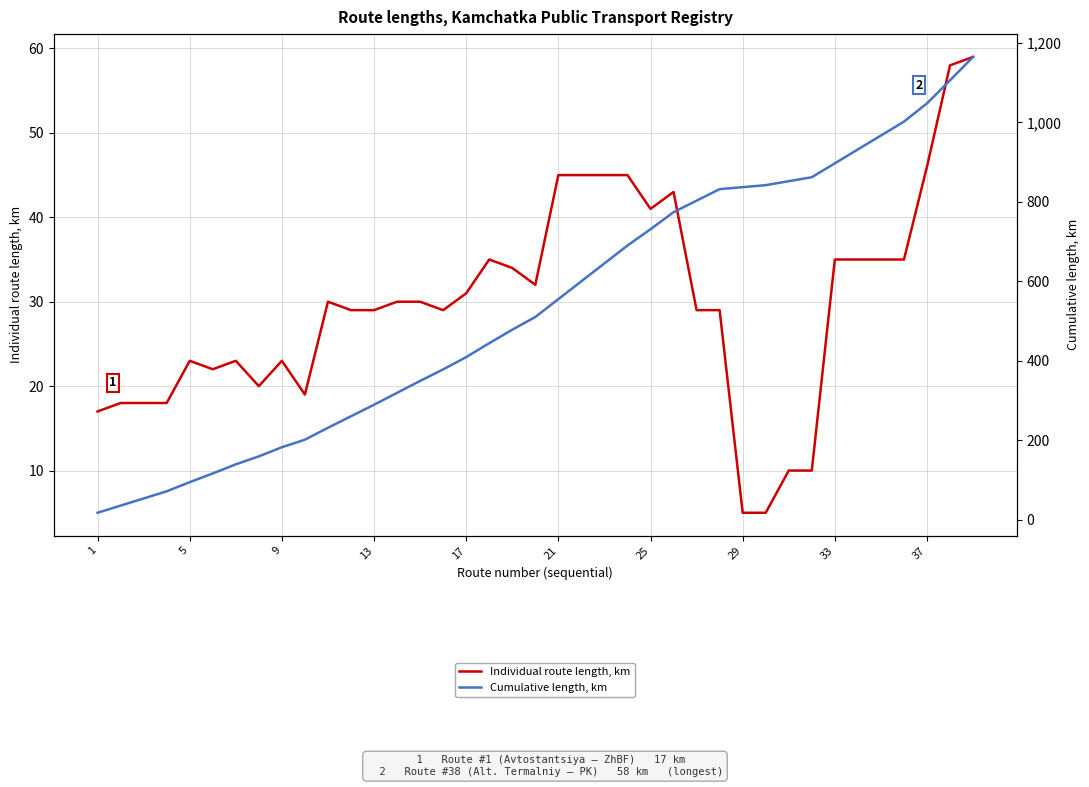

What is the difference between the maximum and minimum values in the Cumulative length, km series?

1148